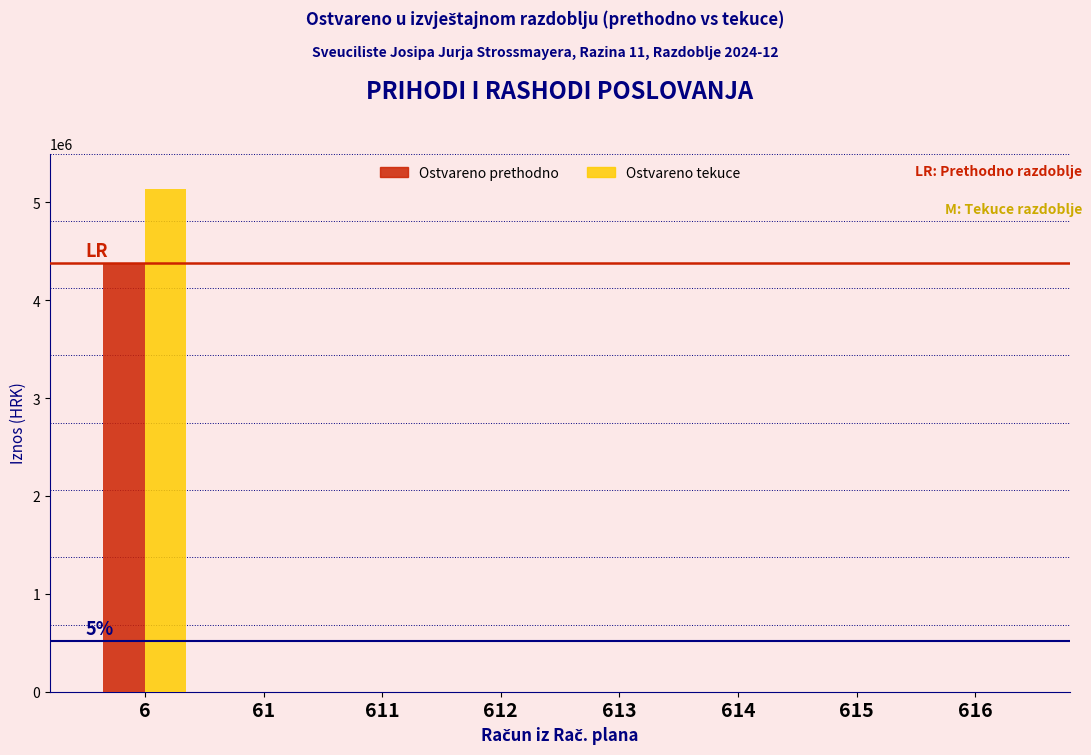

Reading left to right, list all the values displayed in this chart.

Ostvareno prethodno: 6=4378195.3	61=0.0	611=0.0	612=0.0	613=0.0	614=0.0	615=0.0	616=0.0
Ostvareno tekuce: 6=5139717.1	61=0.0	611=0.0	612=0.0	613=0.0	614=0.0	615=0.0	616=0.0